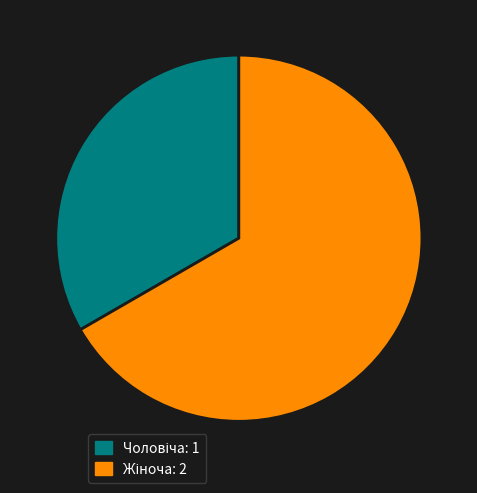

Is there any slice that represents more than half of the pie?

Yes